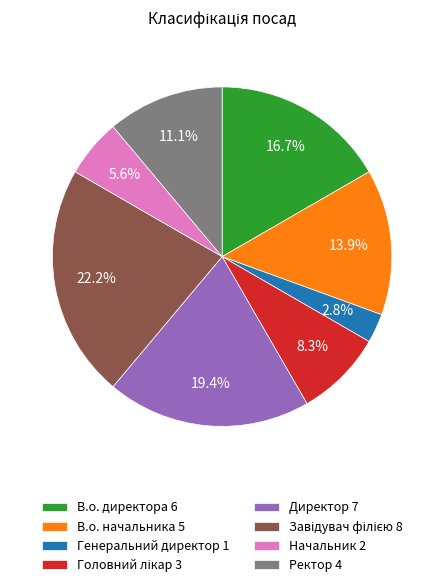

What percentage do Генеральний директор 1 and Ректор 4 together represent?

13.9%